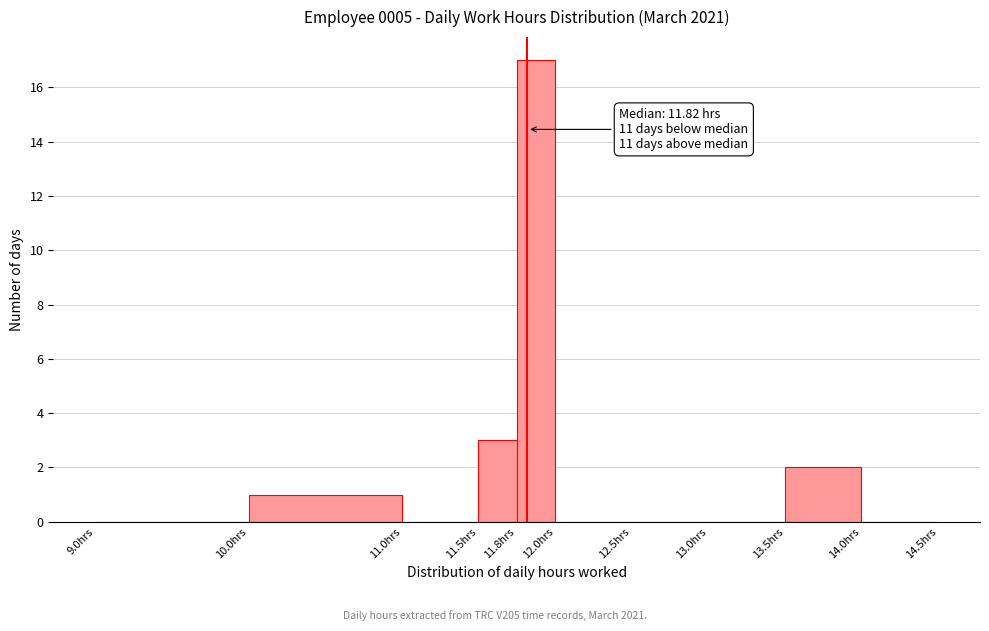

Which range on the x-axis has the tallest bar?

11.75 to 12.00